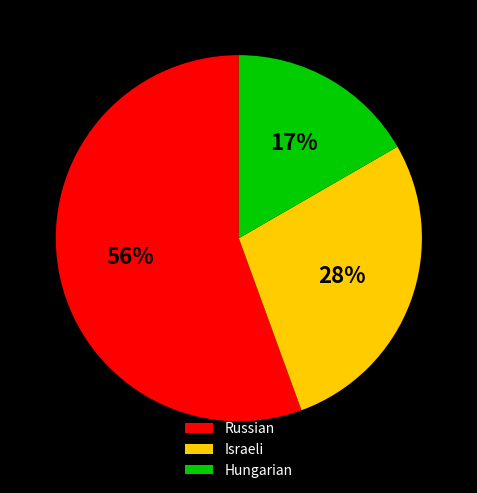

Which slice represents more than half of the pie?

Russian